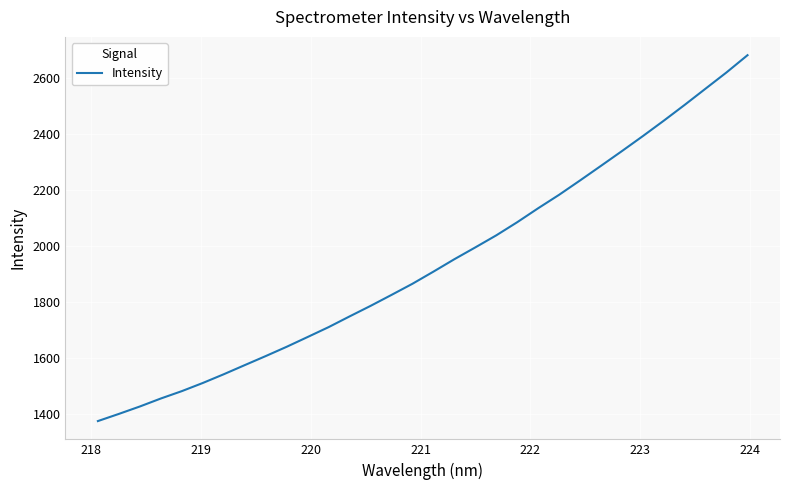

What is the sum of all values?

61988.6